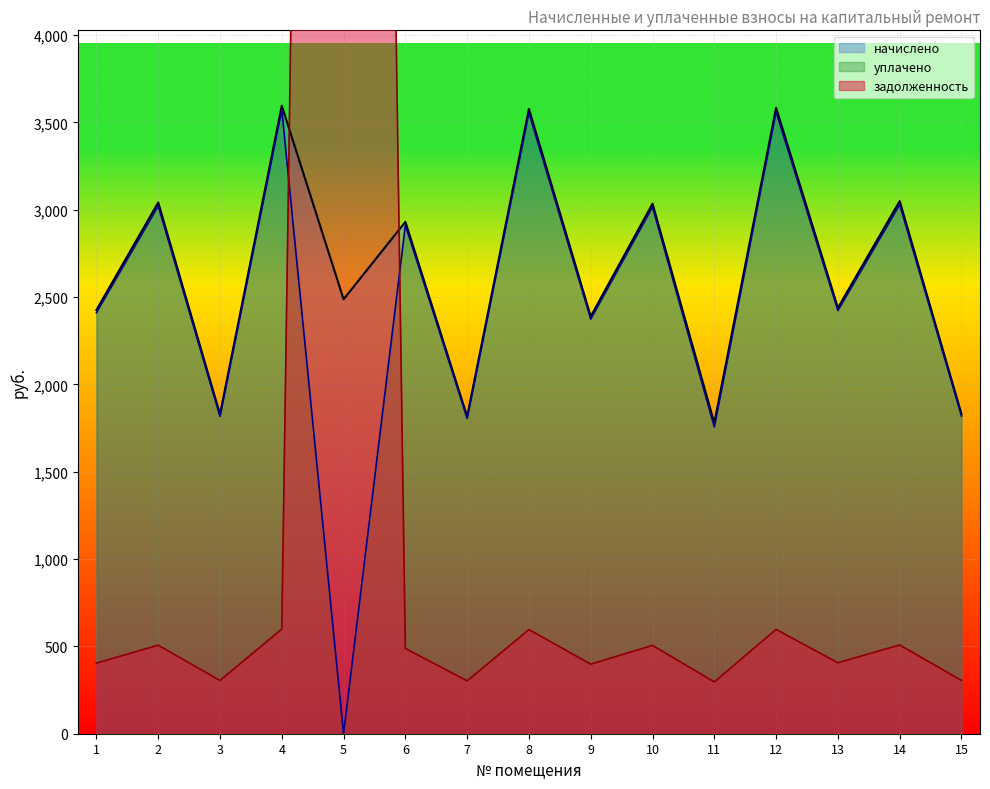

True or false: начислено and уплачено intersect in this chart.

False